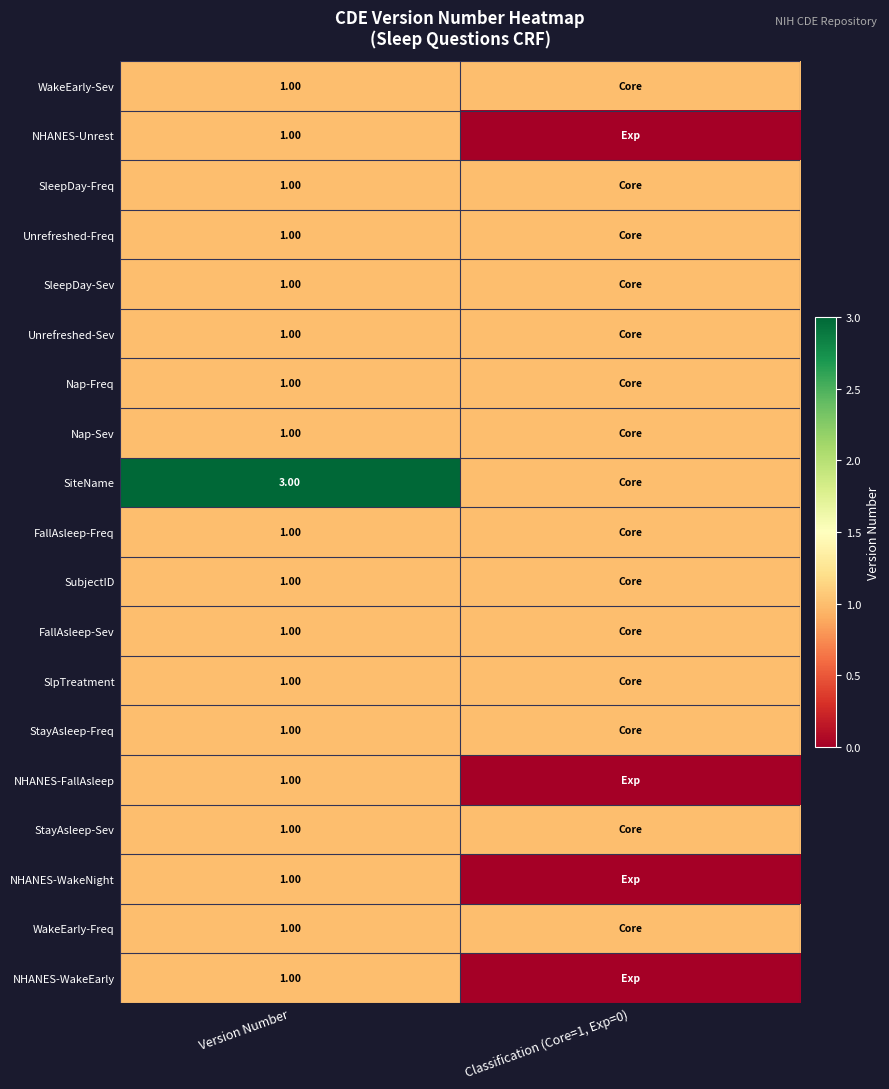

Rank the series at Classification (Core=1, Exp=0) from lowest to highest value.

NHANES-Unrest, NHANES-FallAsleep, NHANES-WakeNight, NHANES-WakeEarly, WakeEarly-Sev, SleepDay-Freq, Unrefreshed-Freq, SleepDay-Sev, Unrefreshed-Sev, Nap-Freq, Nap-Sev, SiteName, FallAsleep-Freq, SubjectID, FallAsleep-Sev, SlpTreatment, StayAsleep-Freq, StayAsleep-Sev, WakeEarly-Freq